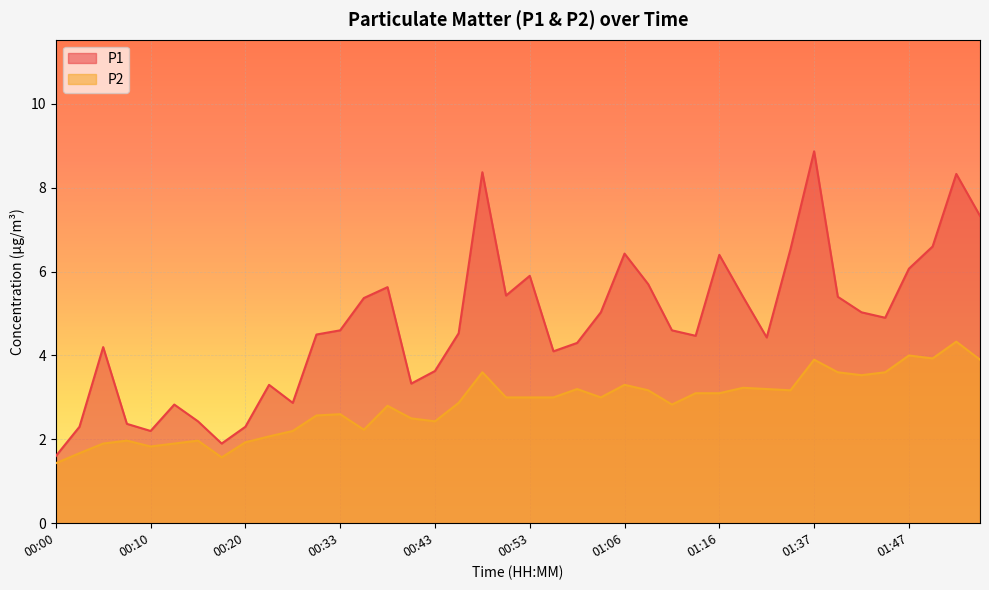

True or false: P2 has a value of 2.0 at 00:08.

True